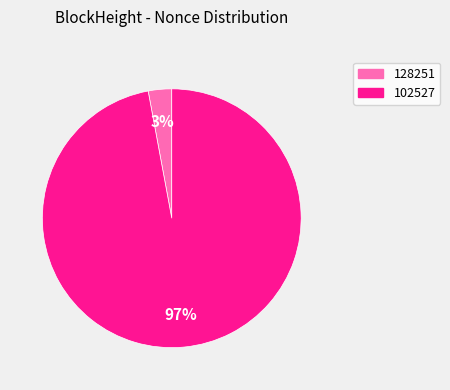

Count the number of slices in the pie.

2